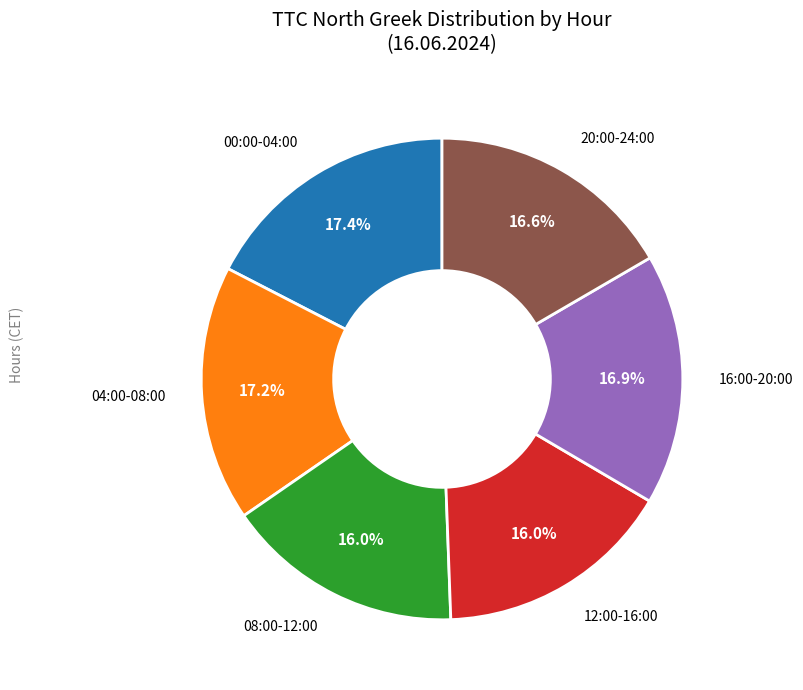

Does any single category account for the majority?

No